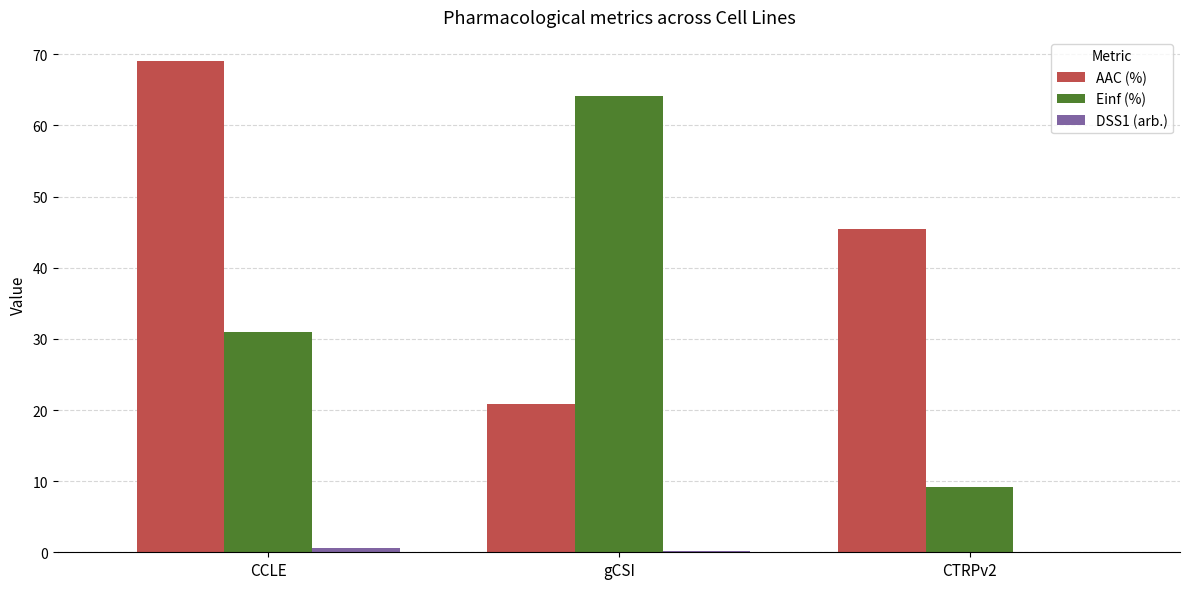

The value of Einf (%) at gCSI is 24.7. True or false?

False